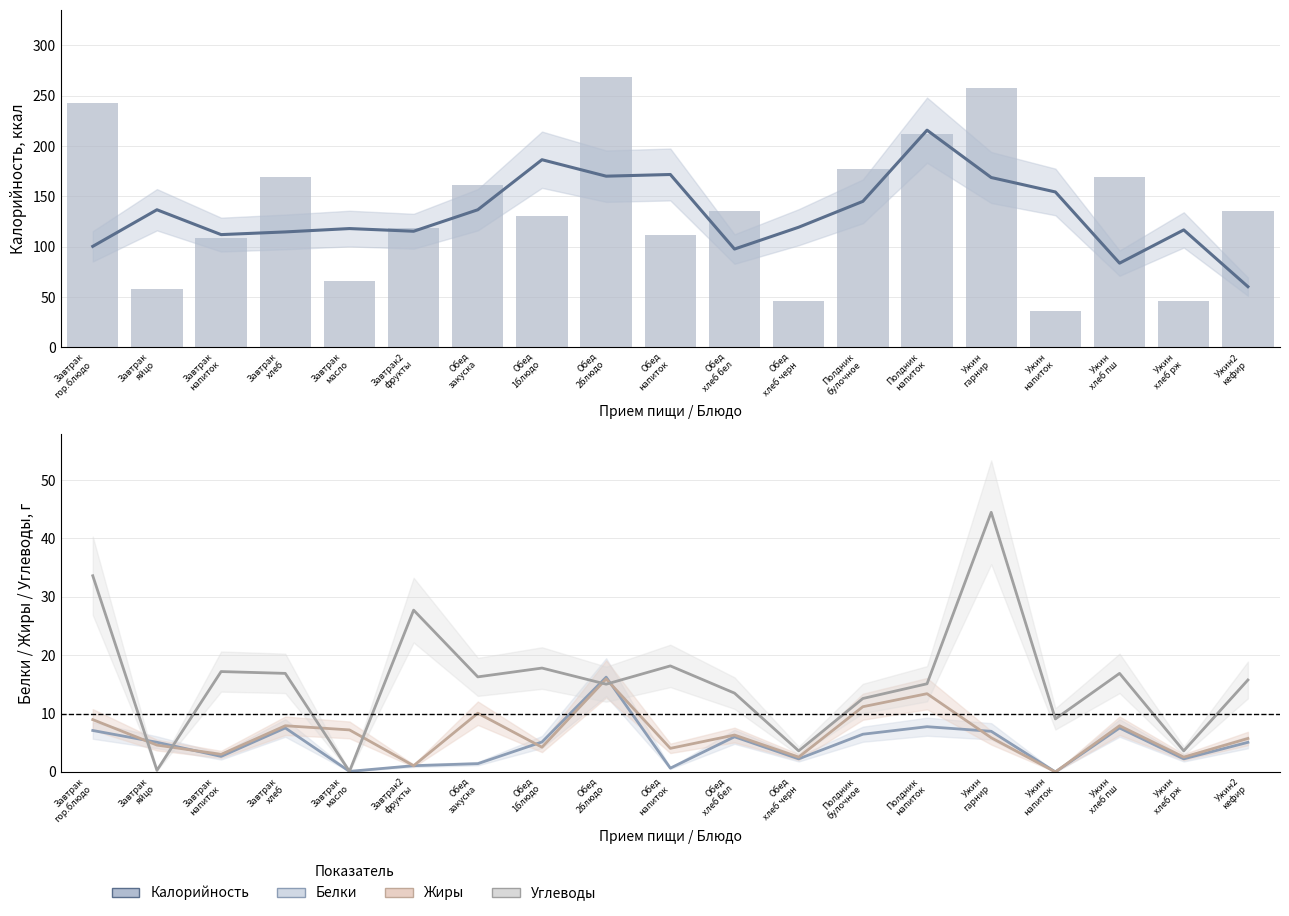

What position from the left is Ужин
напиток?

16